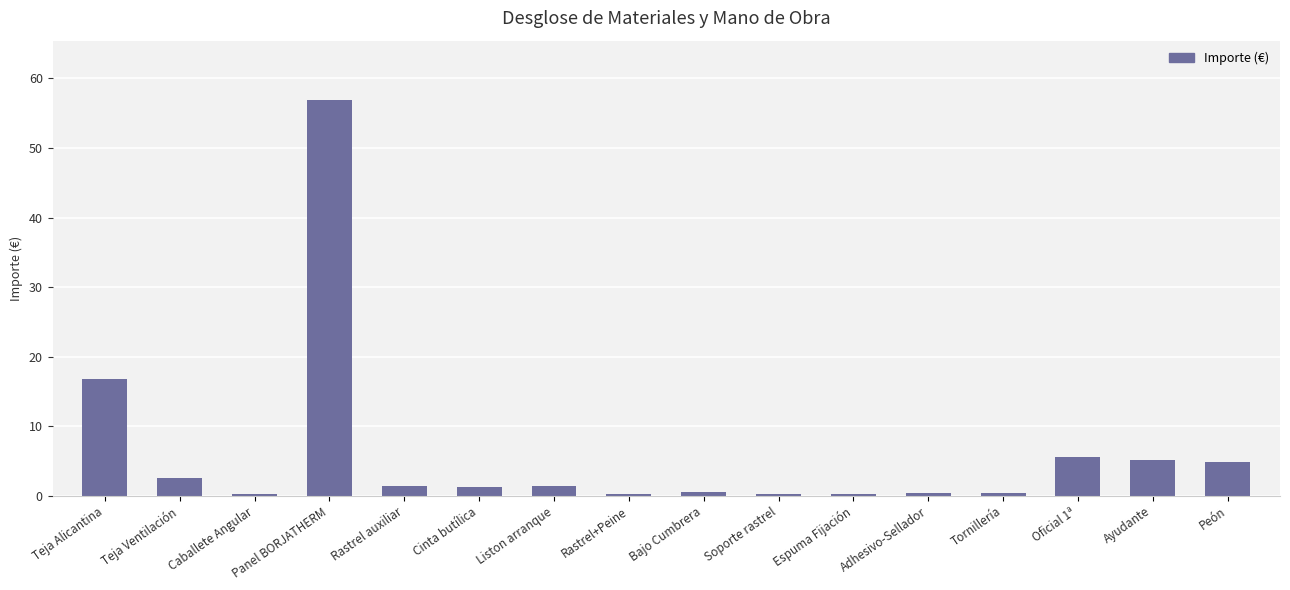

Are the bars horizontal?

No